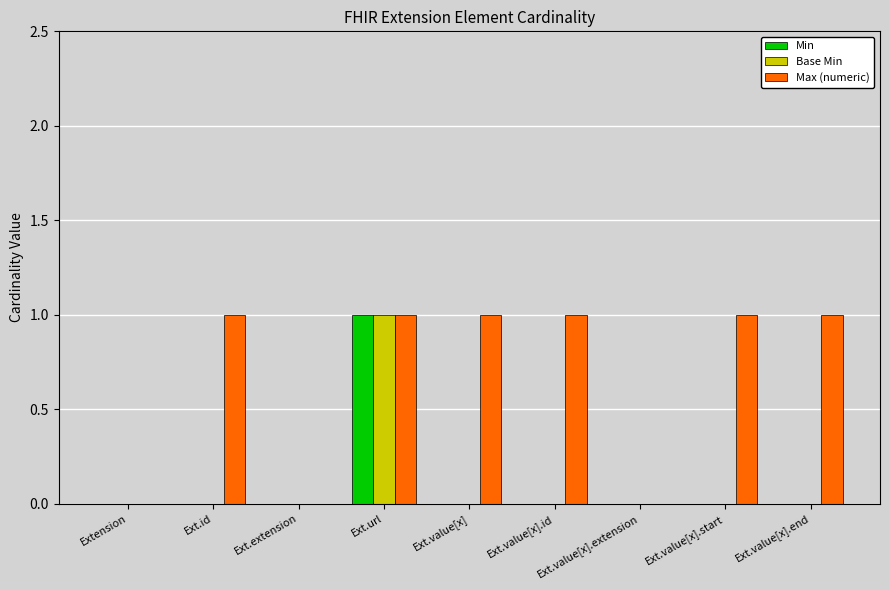

Between Ext.value[x] and Ext.value[x].extension, which series saw the biggest shift?

Max (numeric)